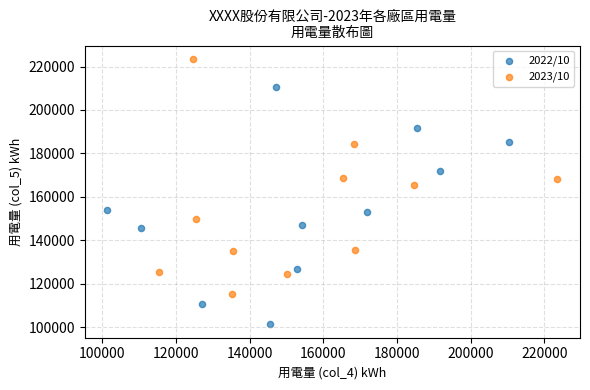

Which series contains the highest Y value?

2023/10